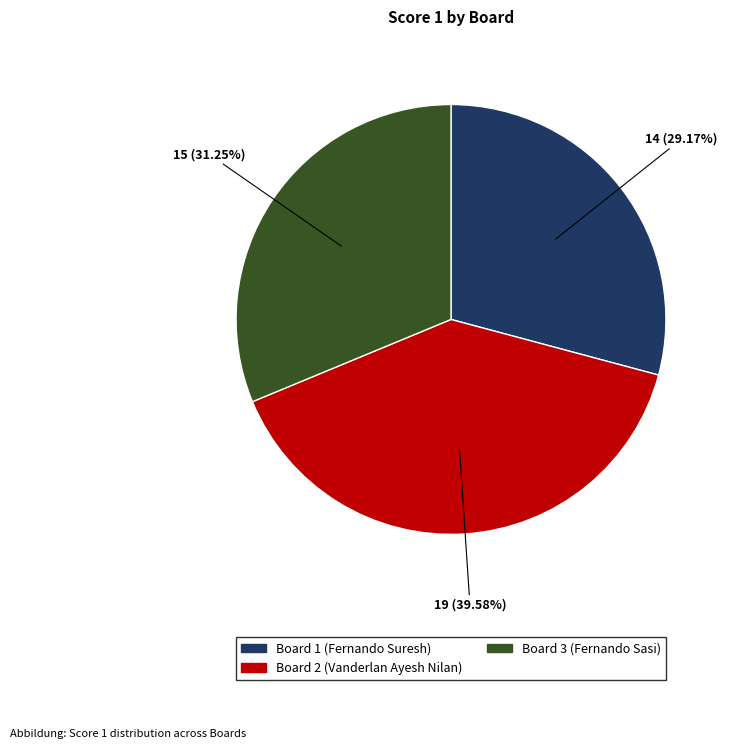

To the nearest percent, what percentage of the pie is Board 3 (Fernando Sasi)?

31%